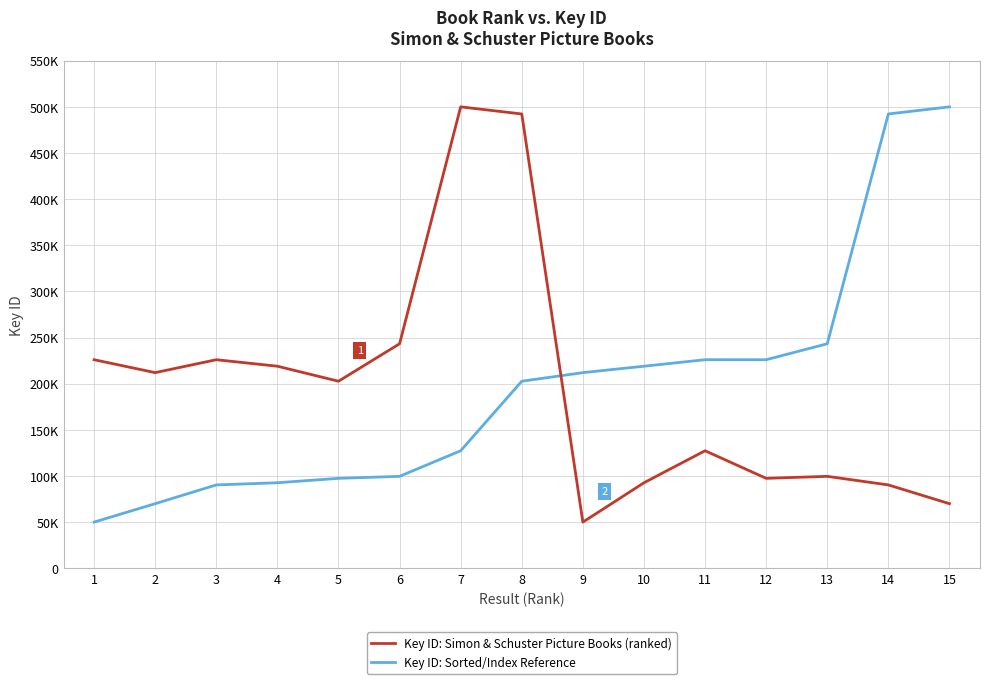

Does the chart display data point markers on the line(s)?

No